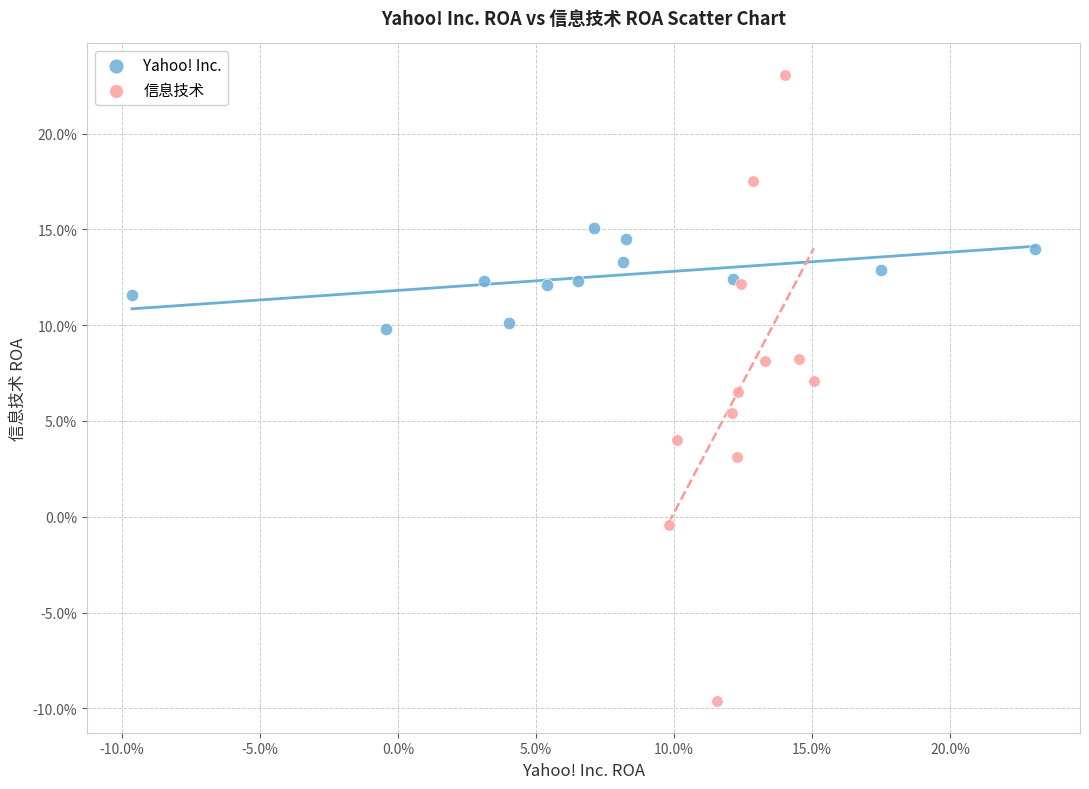

What are all the series names shown in the legend?

Yahoo! Inc., 信息技术